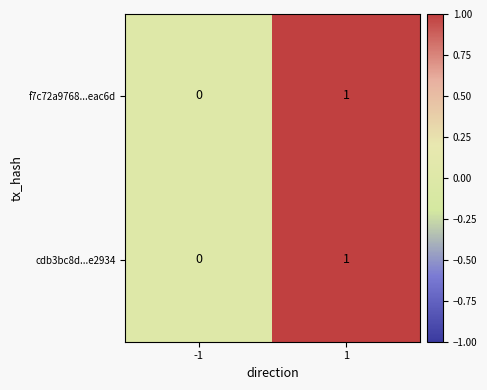

What is the greatest value displayed?

1